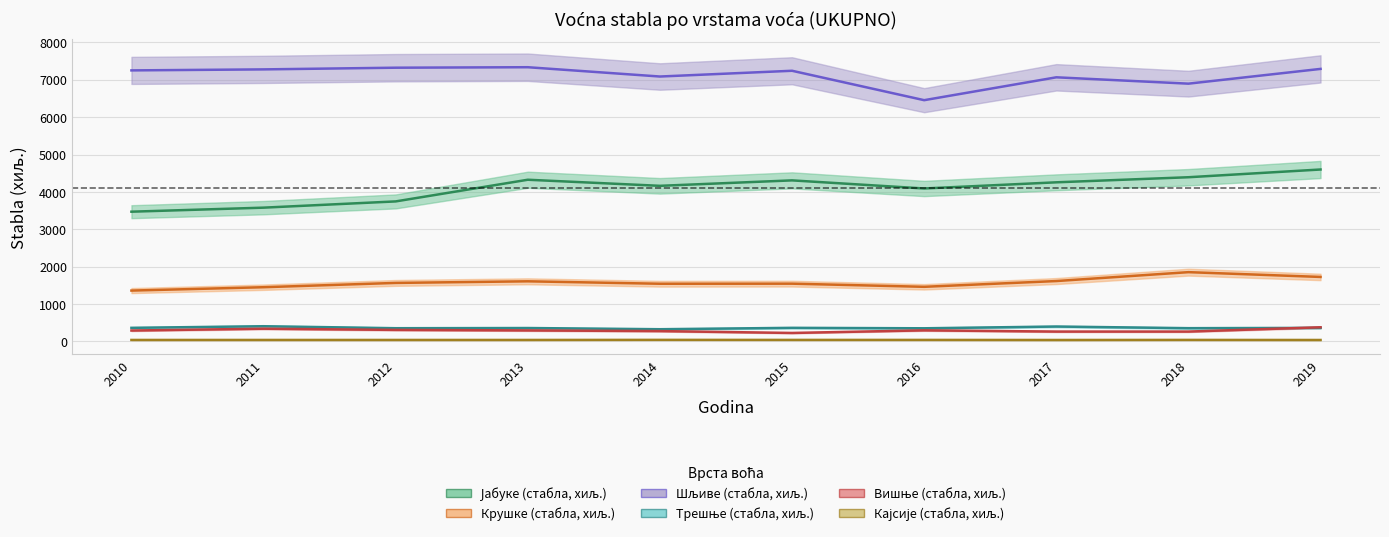

What is the value of the Шљиве (стабла, хиљ.) point at the 9th from the left?

6898